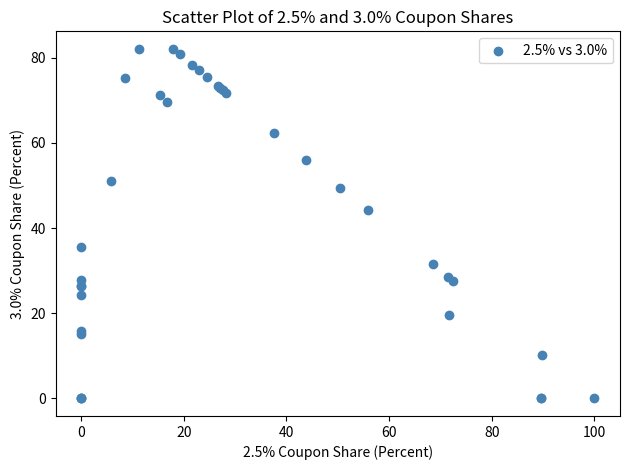

What Y value in the scatter plot is closest to 41?

44.3